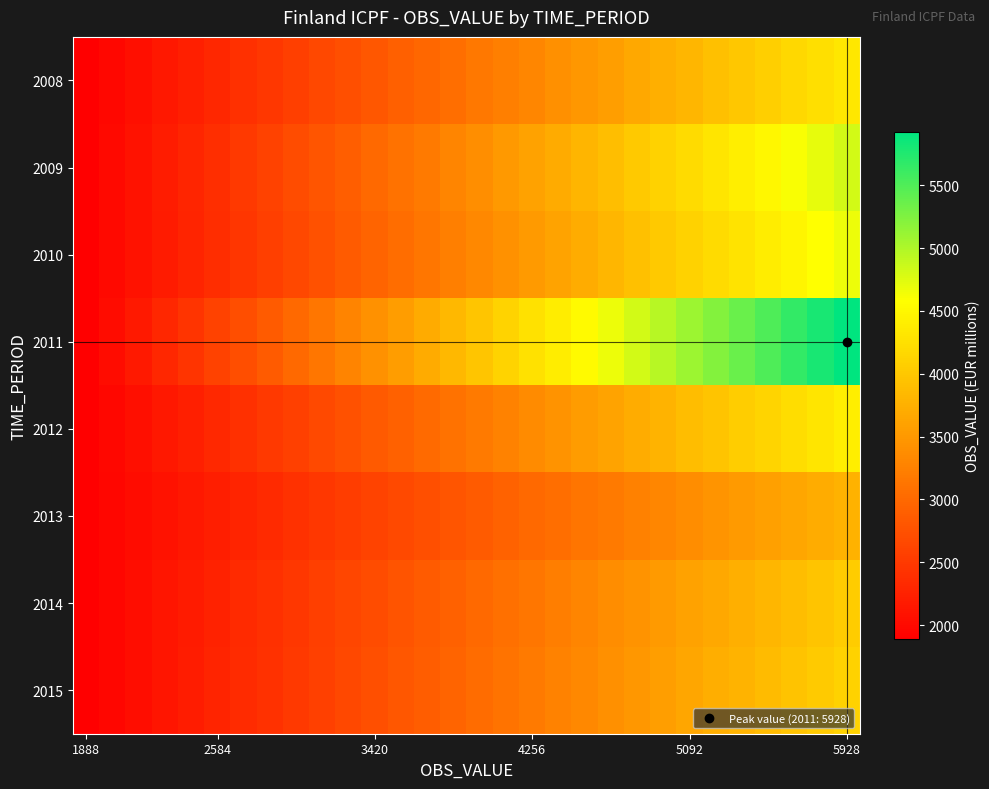

Reading left to right, transcribe all the data shown in this chart.

2008: 1888.5	1972.8	2057.0	2141.3	2225.5	2309.8	2394.1	2478.3	2562.6	2646.8	2731.1	2815.3	2899.6	2983.9	3068.1	3152.4	3236.6	3320.9	3405.2	3489.4	3573.7	3657.9	3742.2	3826.4	3910.7	3995.0	4079.2	4163.5	4247.7	4332.0
2009: 1888.5	1989.2	2089.9	2190.6	2291.3	2392.0	2492.7	2593.4	2694.2	2794.9	2895.6	2996.3	3097.0	3197.7	3298.4	3399.1	3499.8	3600.5	3701.2	3801.9	3902.6	4003.3	4104.1	4204.8	4305.5	4406.2	4506.9	4607.6	4708.3	4809.0
2010: 1888.5	1984.8	2081.1	2177.4	2273.7	2370.0	2466.3	2562.6	2658.8	2755.1	2851.4	2947.7	3044.0	3140.3	3236.6	3332.9	3429.2	3525.5	3621.8	3718.1	3814.4	3910.7	4006.9	4103.2	4199.5	4295.8	4392.1	4488.4	4584.7	4681.0
2011: 1888.5	2027.8	2167.1	2306.4	2445.7	2585.0	2724.3	2863.6	3002.8	3142.1	3281.4	3420.7	3560.0	3699.3	3838.6	3977.9	4117.2	4256.5	4395.8	4535.1	4674.4	4813.7	4952.9	5092.2	5231.5	5370.8	5510.1	5649.4	5788.7	5928.0
2012: 1888.5	1975.1	2061.6	2148.2	2234.8	2321.3	2407.9	2494.5	2581.1	2667.6	2754.2	2840.8	2927.3	3013.9	3100.5	3187.0	3273.6	3360.2	3446.7	3533.3	3619.9	3706.4	3793.0	3879.6	3966.2	4052.7	4139.3	4225.9	4312.4	4399.0
2013: 1888.5	1953.6	2018.7	2083.9	2149.0	2214.1	2279.2	2344.3	2409.5	2474.6	2539.7	2604.8	2669.9	2735.1	2800.2	2865.3	2930.4	2995.6	3060.7	3125.8	3190.9	3256.0	3321.2	3386.3	3451.4	3516.5	3581.6	3646.8	3711.9	3777.0
2014: 1888.5	1962.7	2036.9	2111.1	2185.3	2259.4	2333.6	2407.8	2482.0	2556.2	2630.4	2704.6	2778.8	2853.0	2927.2	3001.3	3075.5	3149.7	3223.9	3298.1	3372.3	3446.5	3520.7	3594.9	3669.1	3743.2	3817.4	3891.6	3965.8	4040.0
2015: 1888.5	1964.8	2041.1	2117.4	2193.7	2270.0	2346.3	2422.6	2498.8	2575.1	2651.4	2727.7	2804.0	2880.3	2956.6	3032.9	3109.2	3185.5	3261.8	3338.1	3414.4	3490.7	3566.9	3643.2	3719.5	3795.8	3872.1	3948.4	4024.7	4101.0